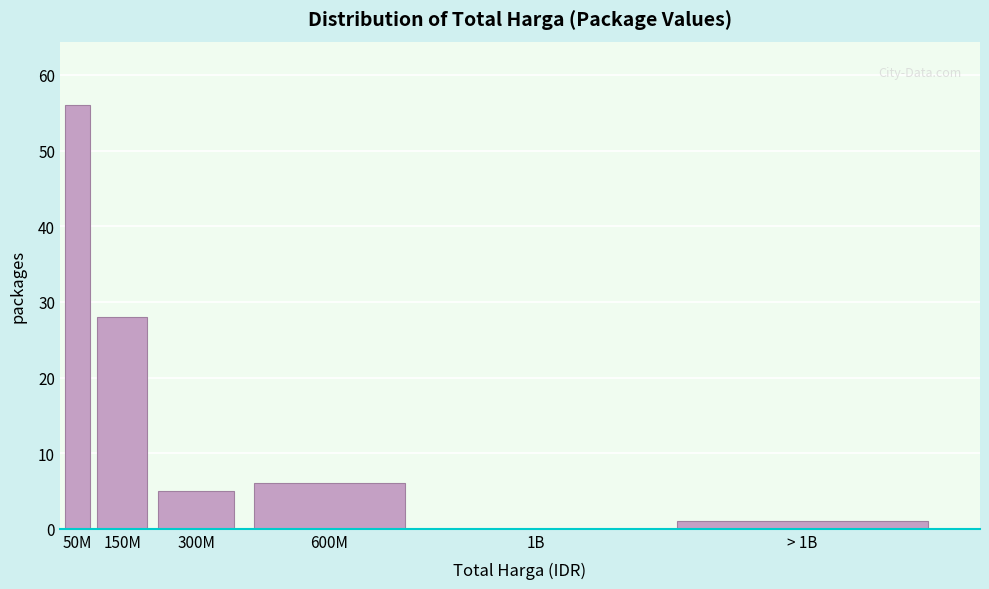

Reading left to right, extract all data points from this chart.

50M=56	150M=28	300M=5	600M=6	1B=0	> 1B=1